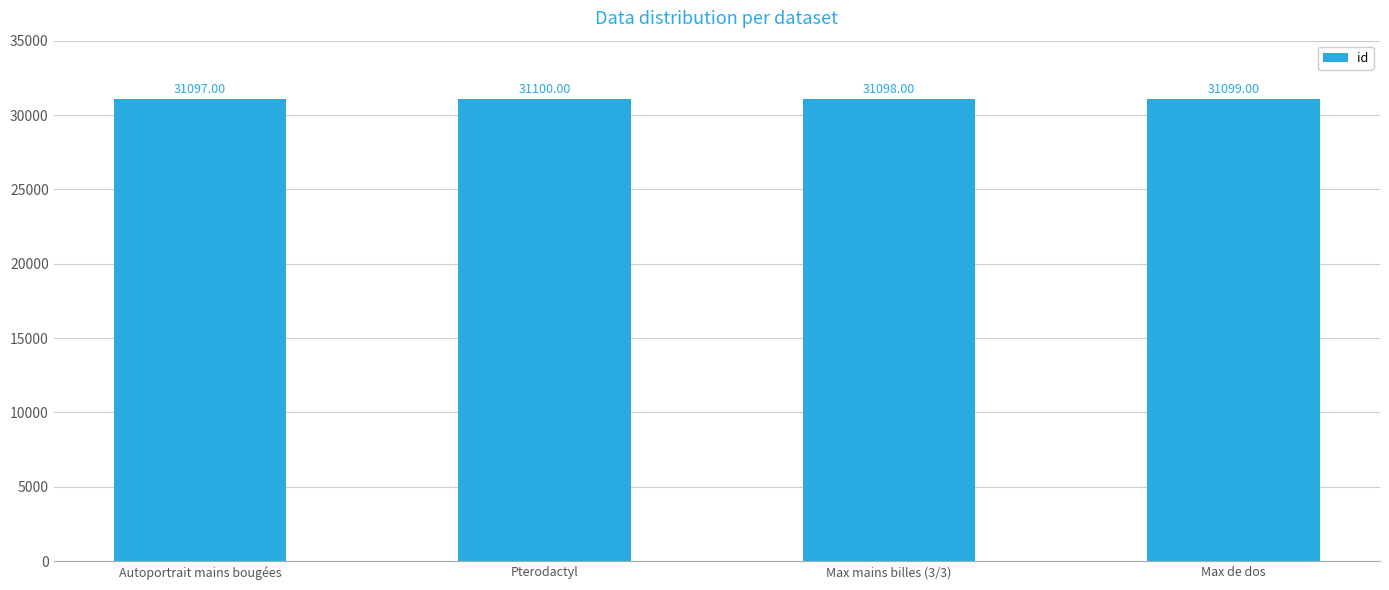

List the labels in order of value, largest first.

Pterodactyl, Max de dos, Max mains billes (3/3), Autoportrait mains bougées